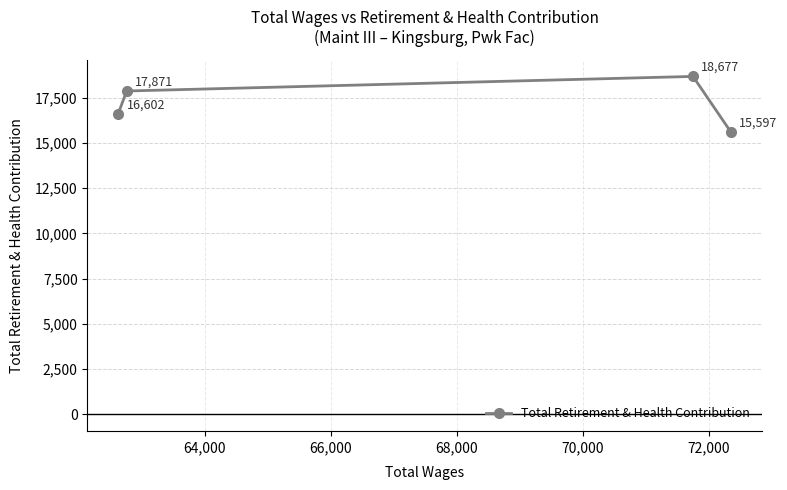

What is the difference between the maximum and minimum values?

3080